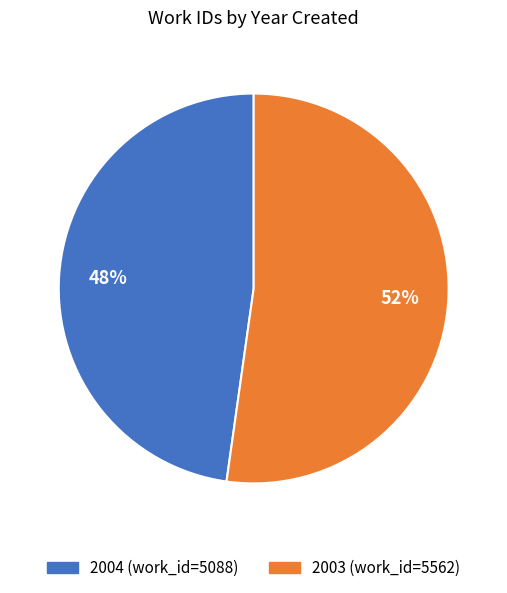

Is there a majority slice in this chart?

Yes